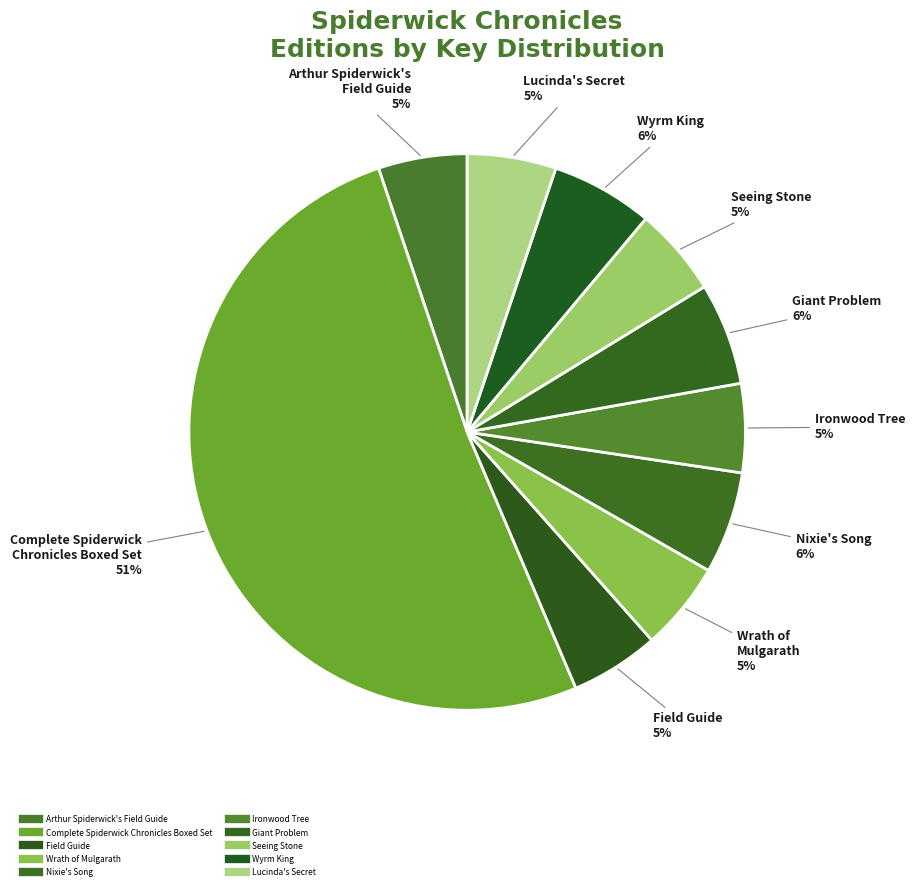

What is the ratio of the value at Wrath of Mulgarath to the value at Seeing Stone?

1.0